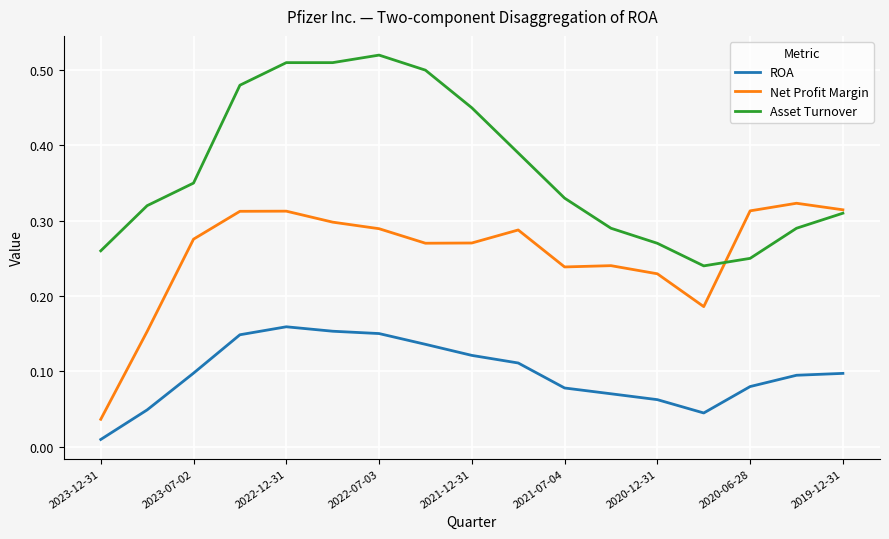

Which series has the largest total across all categories?

Asset Turnover